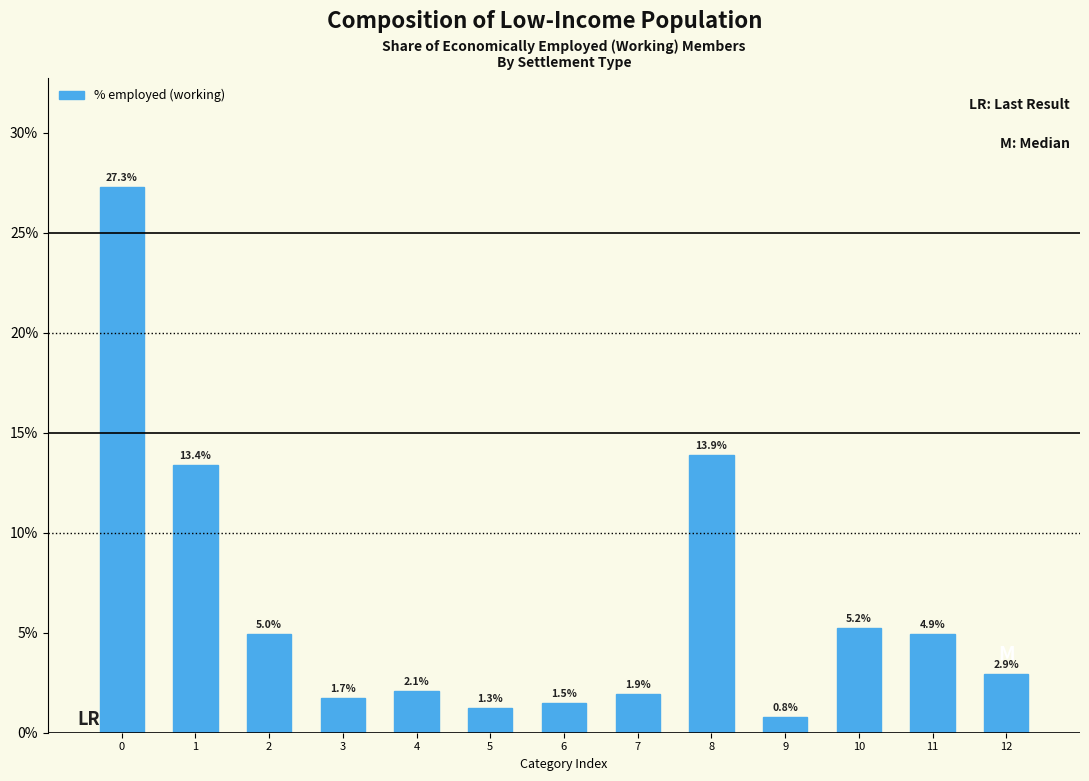

Reading left to right, list all the values displayed in this chart.

0=27.3	1=13.4	2=5.0	3=1.7	4=2.1	5=1.3	6=1.5	7=1.9	8=13.9	9=0.8	10=5.2	11=4.9	12=2.9